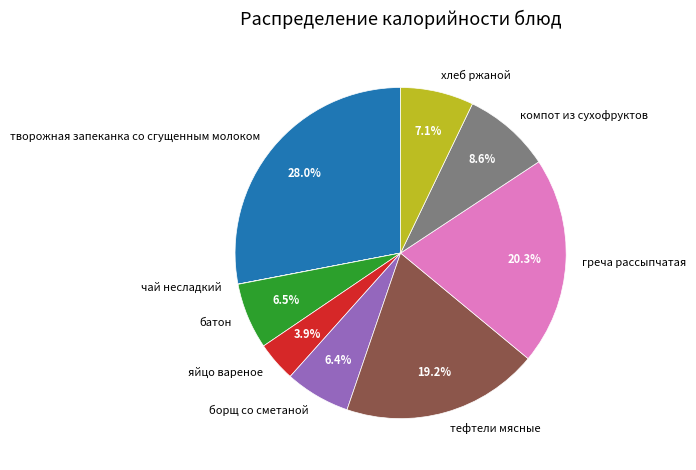

To the nearest percent, what is the average slice percentage?

11%